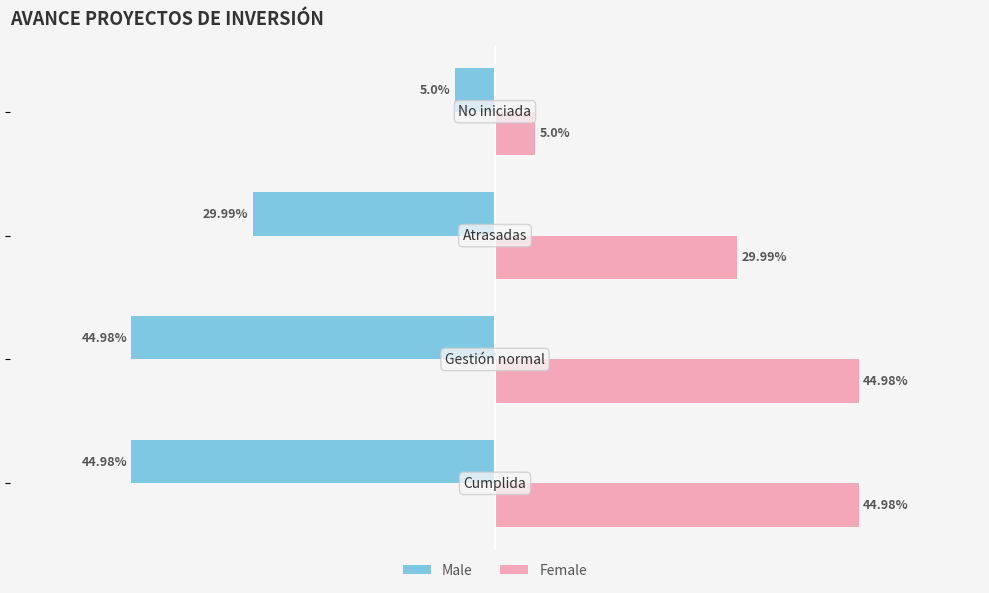

Which series has the largest total across all categories?

Female